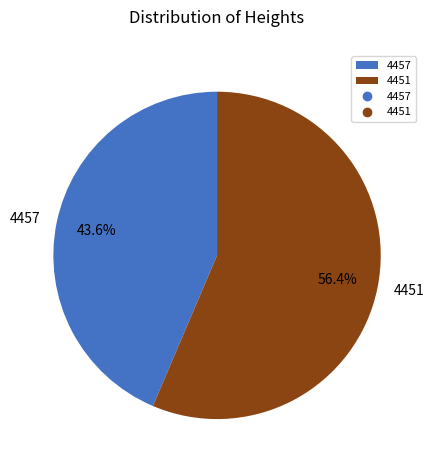

To the nearest percent, what is the average slice percentage?

50%